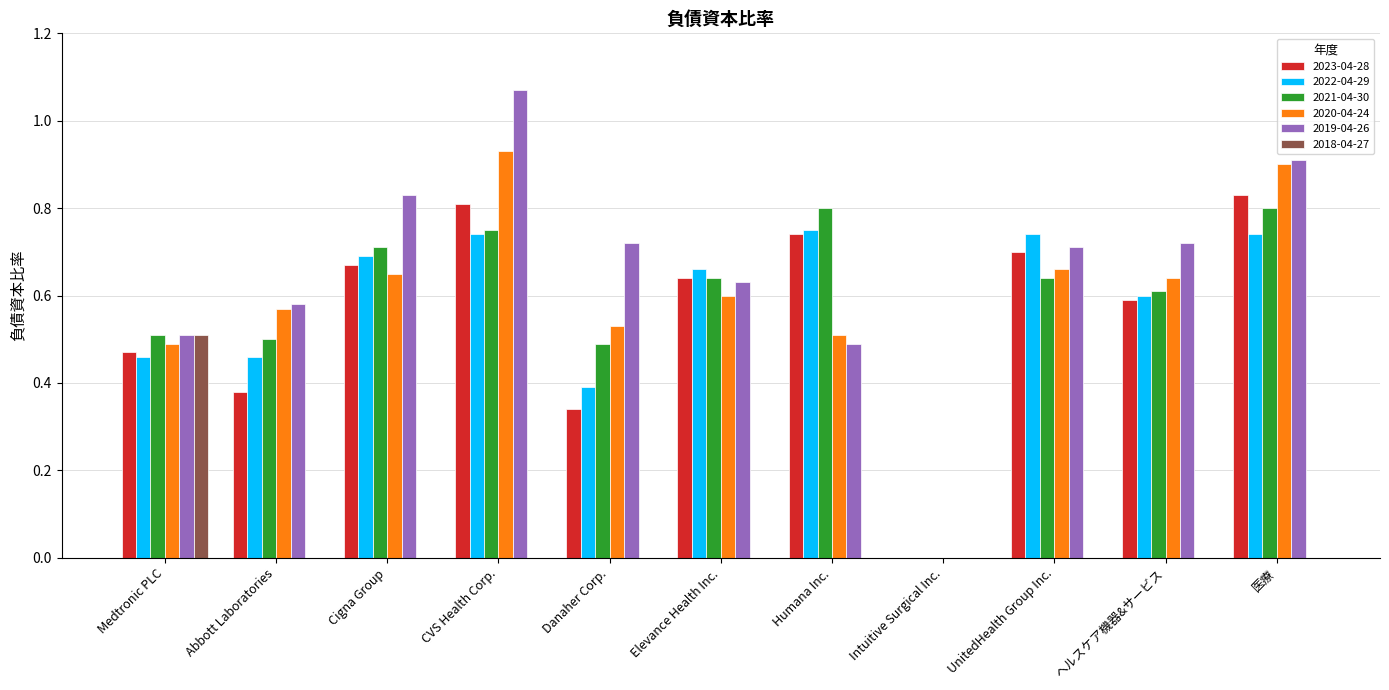

At which label does 2018-04-27 reach its peak?

Medtronic PLC